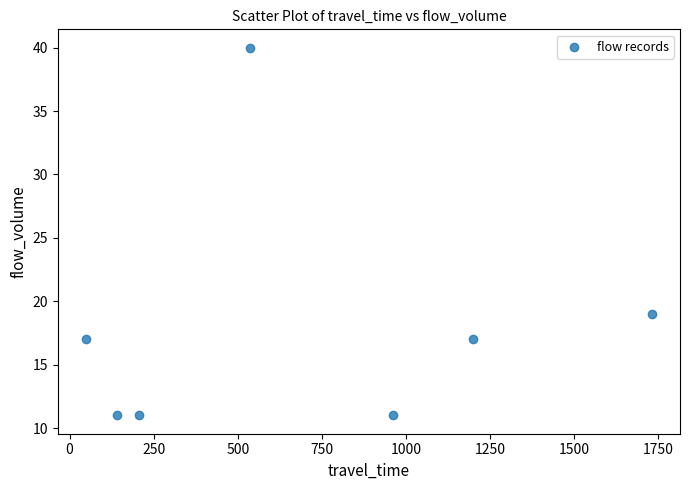

What is the range of X values (max minus min)?

1681